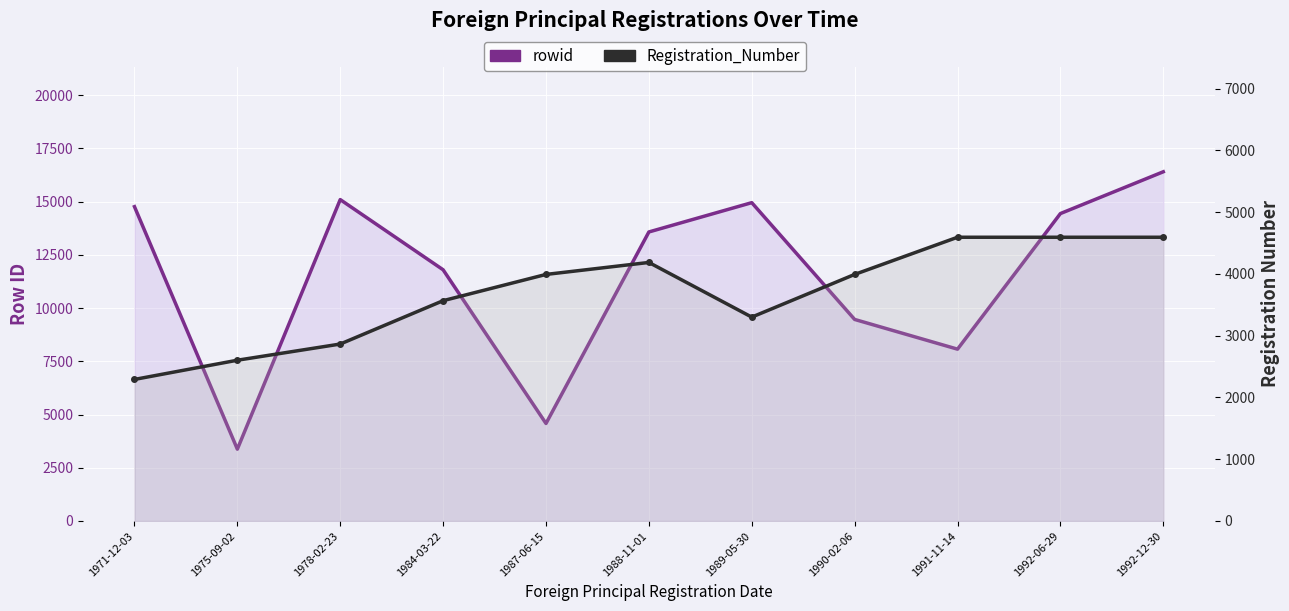

Which category has the lowest value in the Registration_Number series?

1971-12-03